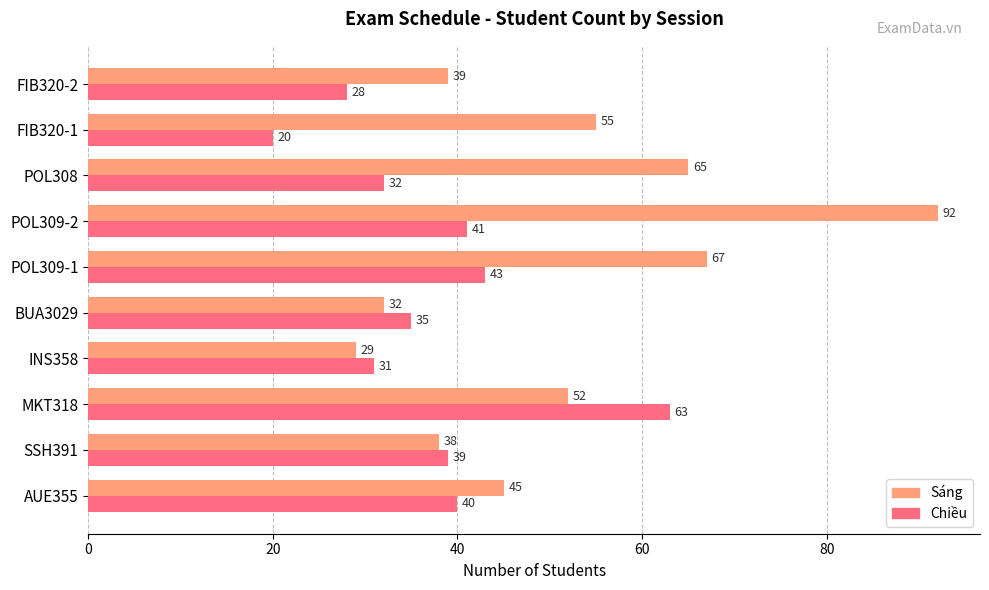

List the series in order of their peak value, highest first.

Sáng, Chiều